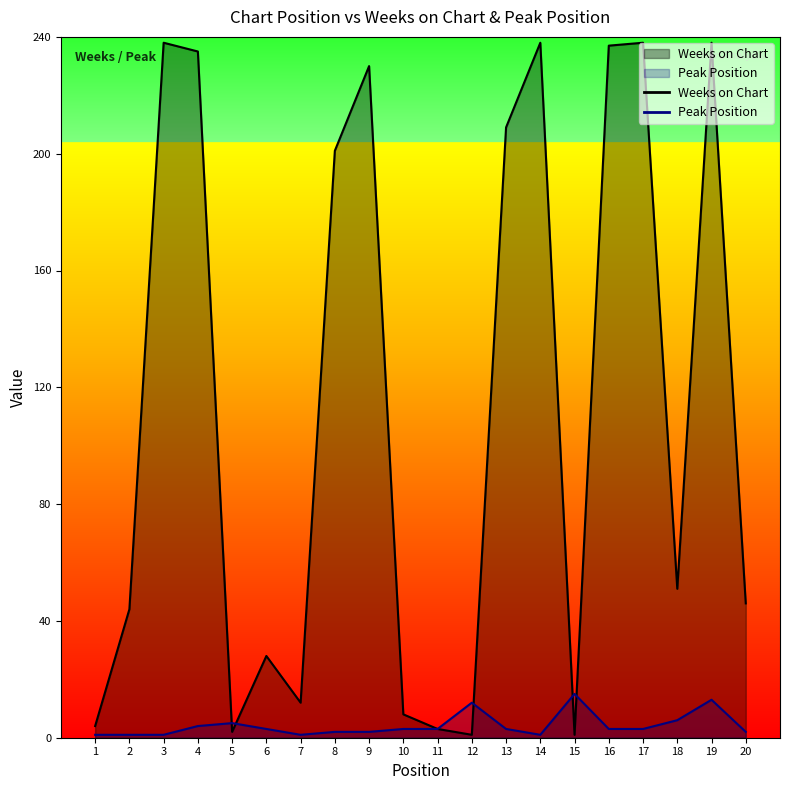

What is the highest value of the Peak Position series?

15